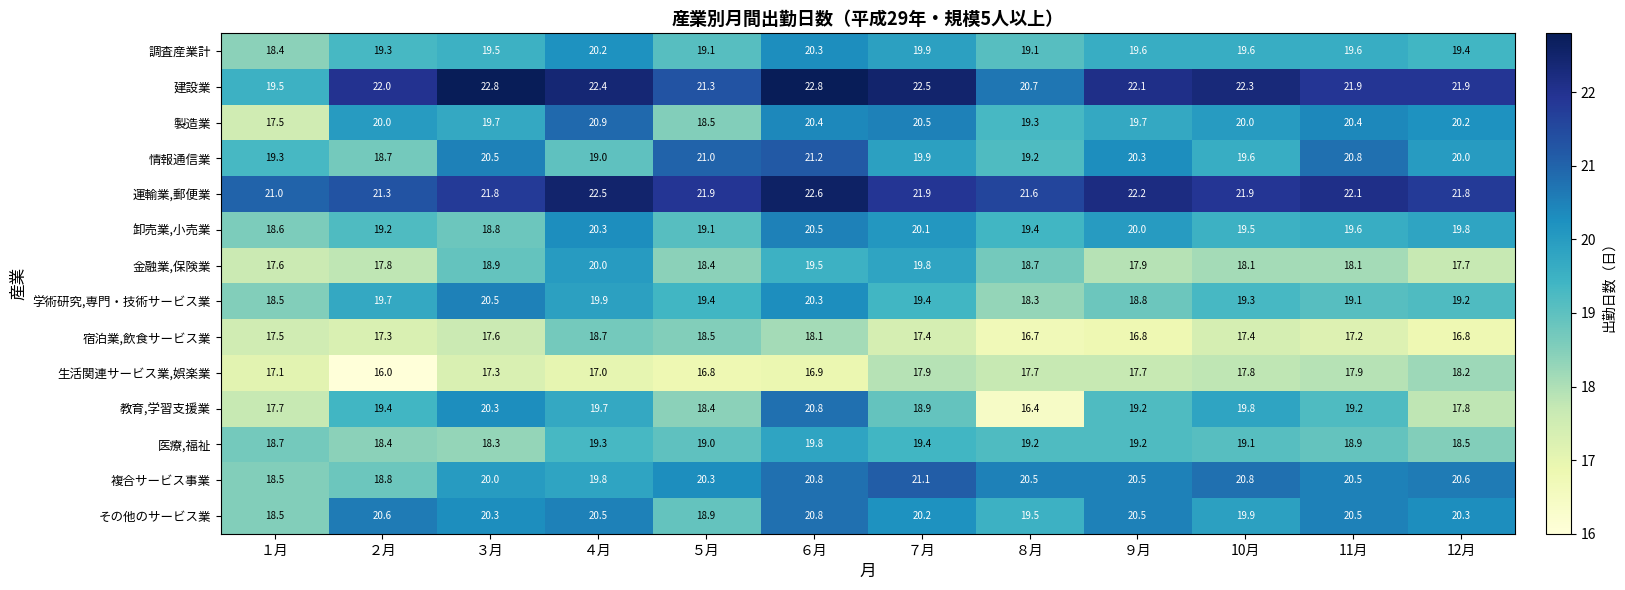

True or false: その他のサービス業 has a value of 20.2 at ７月.

True